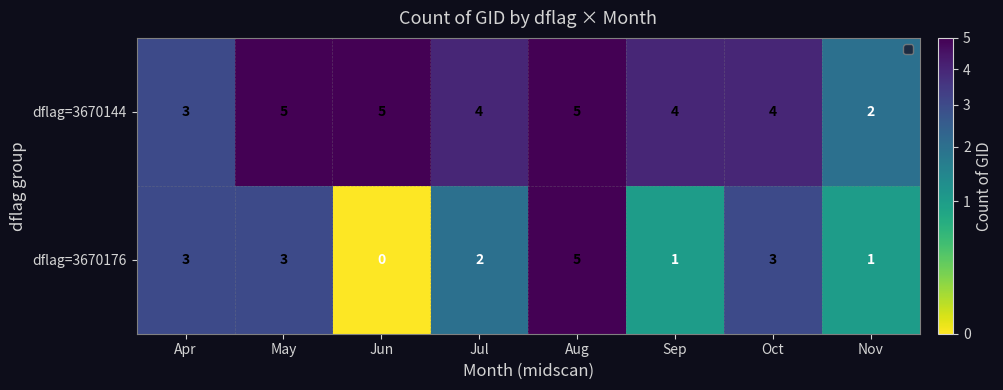

What is the maximum value shown in the chart?

5